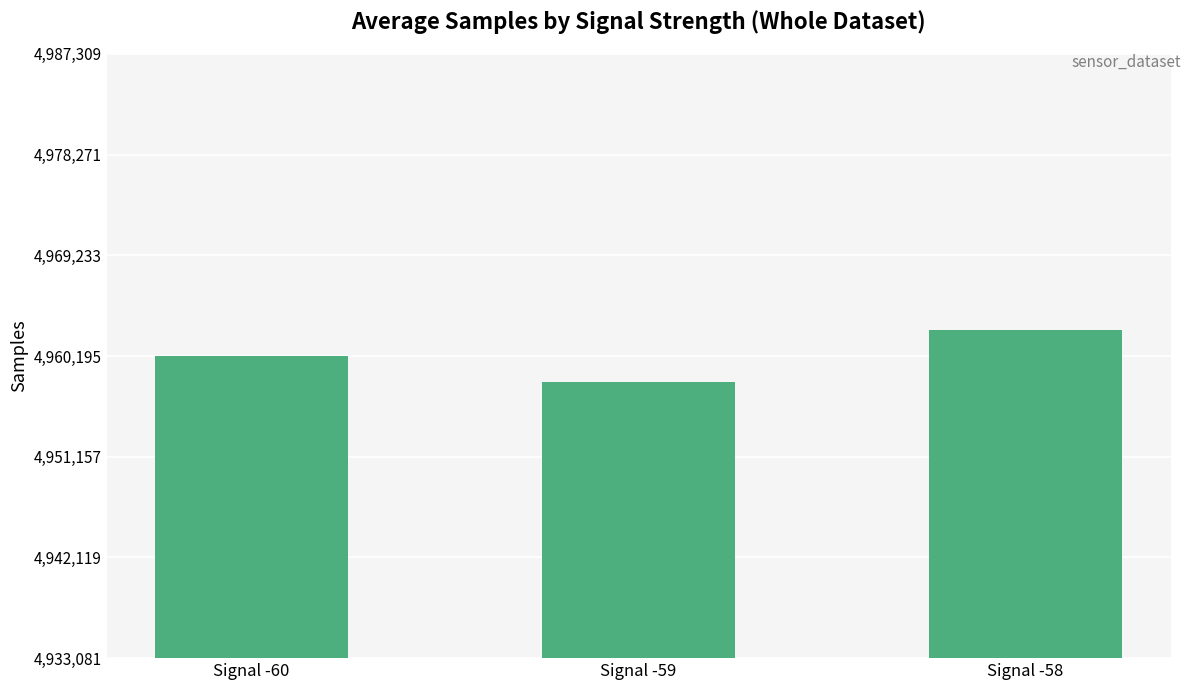

What is the value of the 2nd bar from the left?

4957870